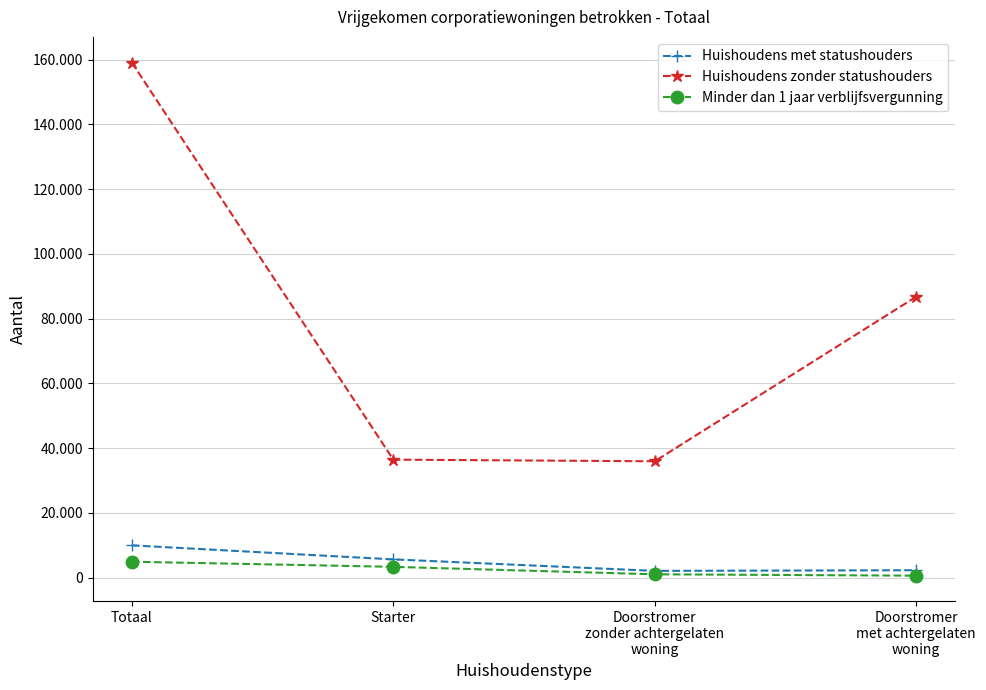

At which label does Huishoudens zonder statushouders reach its peak?

Totaal